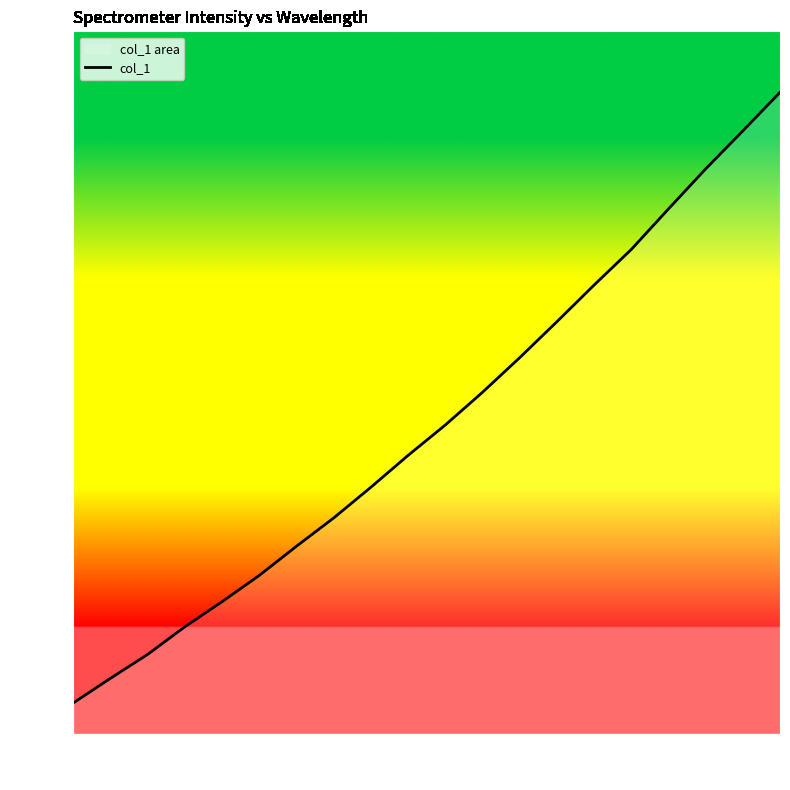

How many distinct data groups are displayed?

1